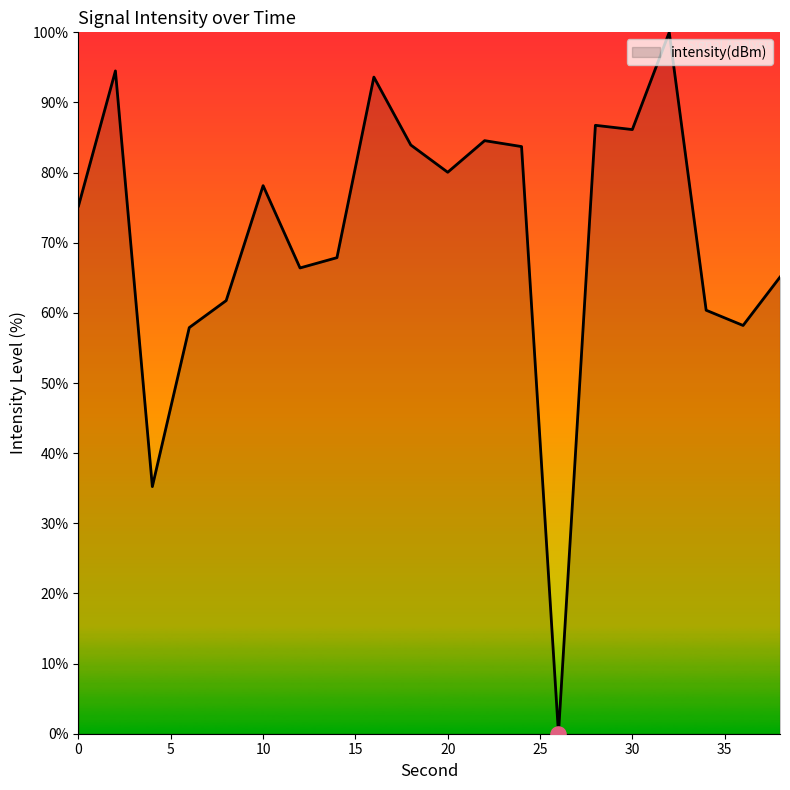

What is the greatest value displayed?

100.0